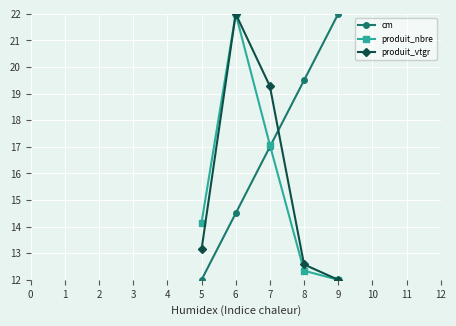

True or false: produit_nbre has a value of 17.1 at 7.

True